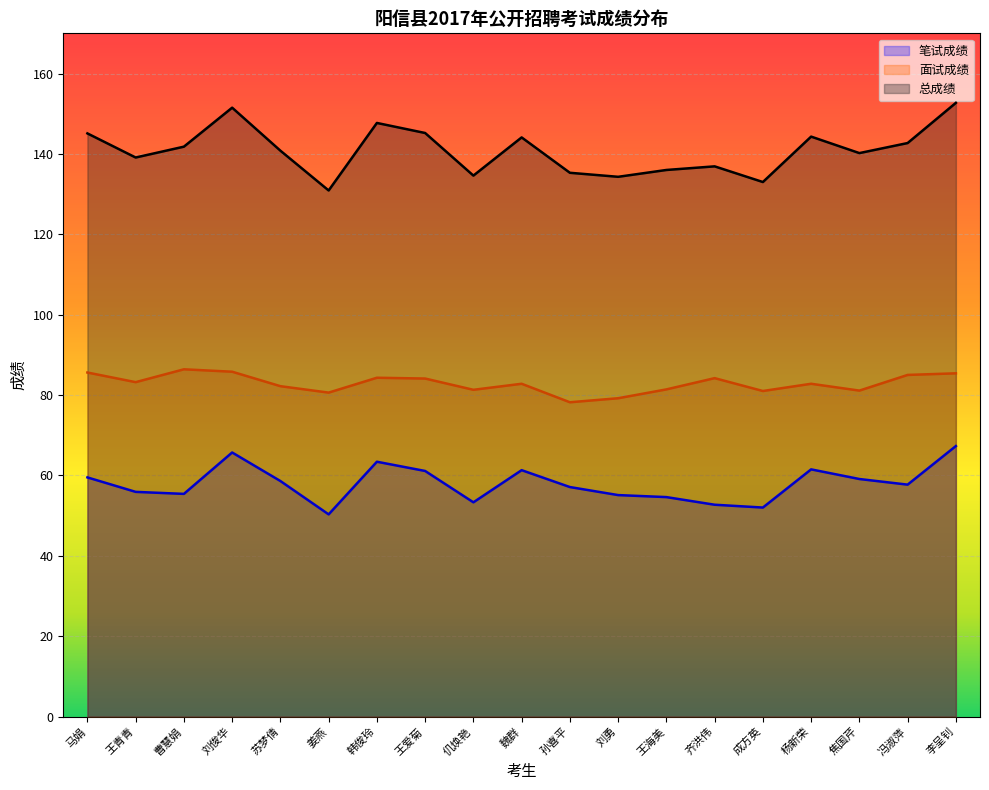

How many interior local peaks does the 面试成绩 series have?

5